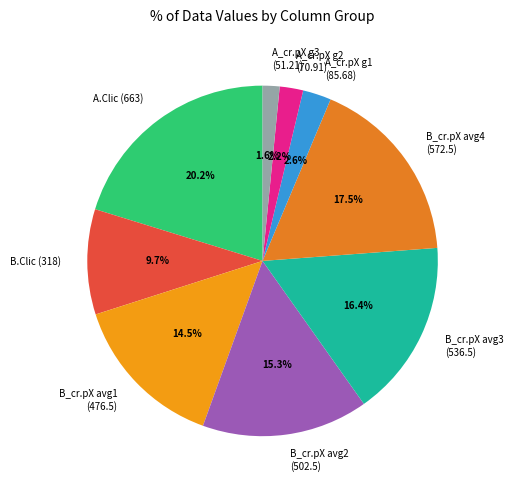

Which slice is the smallest?

A_cr.pX g3 (51.21)